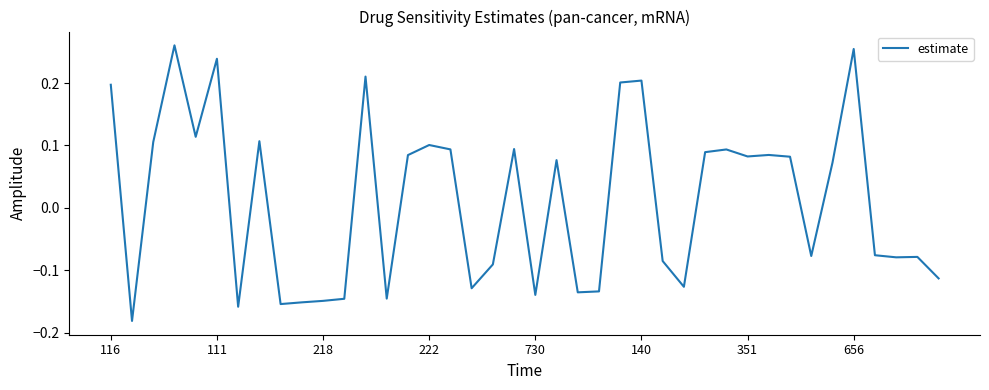

What is the difference between the maximum and minimum values?

0.4